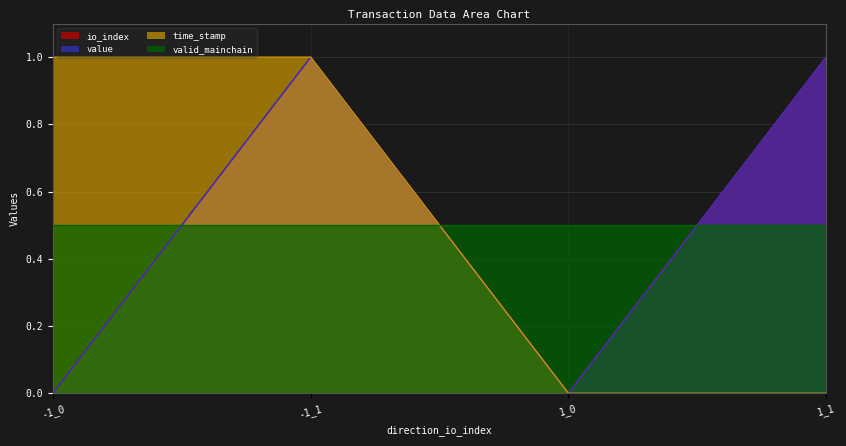

Does the chart have visible grid lines?

Yes